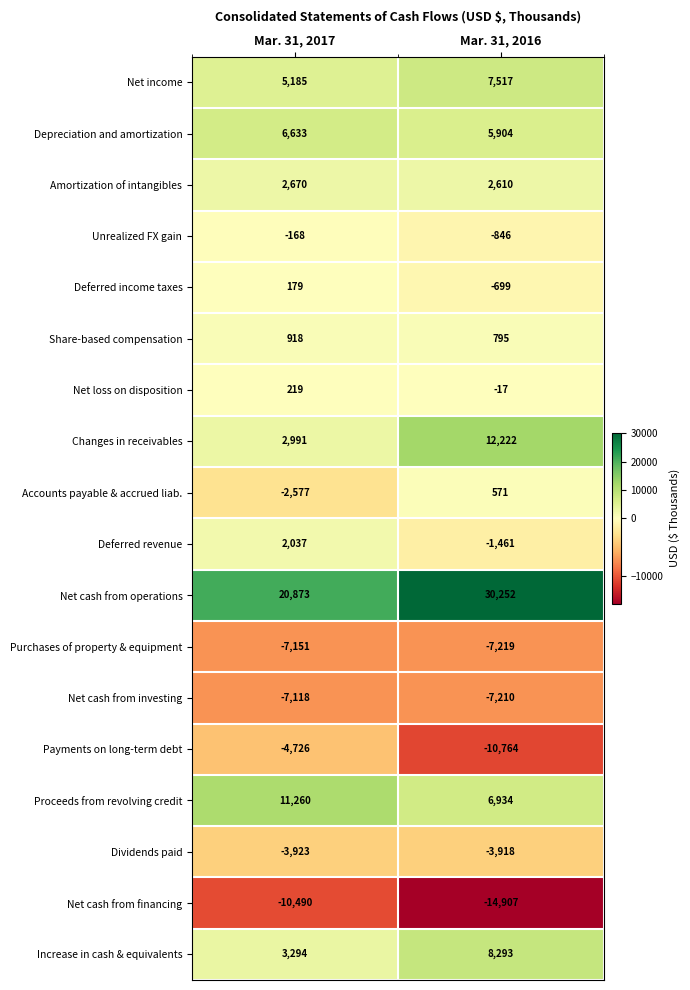

What is the average value of the Amortization of intangibles series?

2640